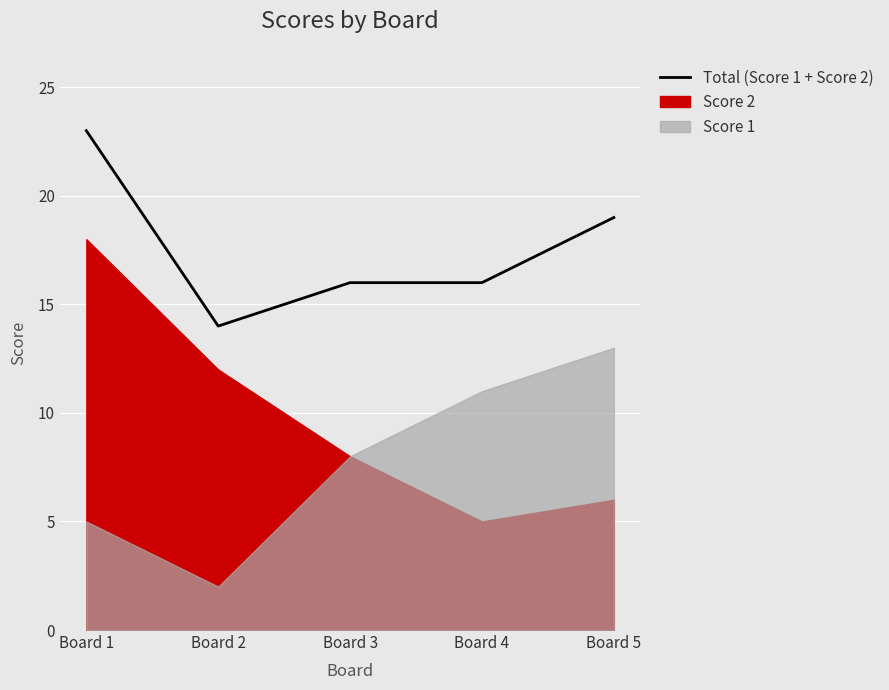

What is the difference between the maximum and minimum values?

9